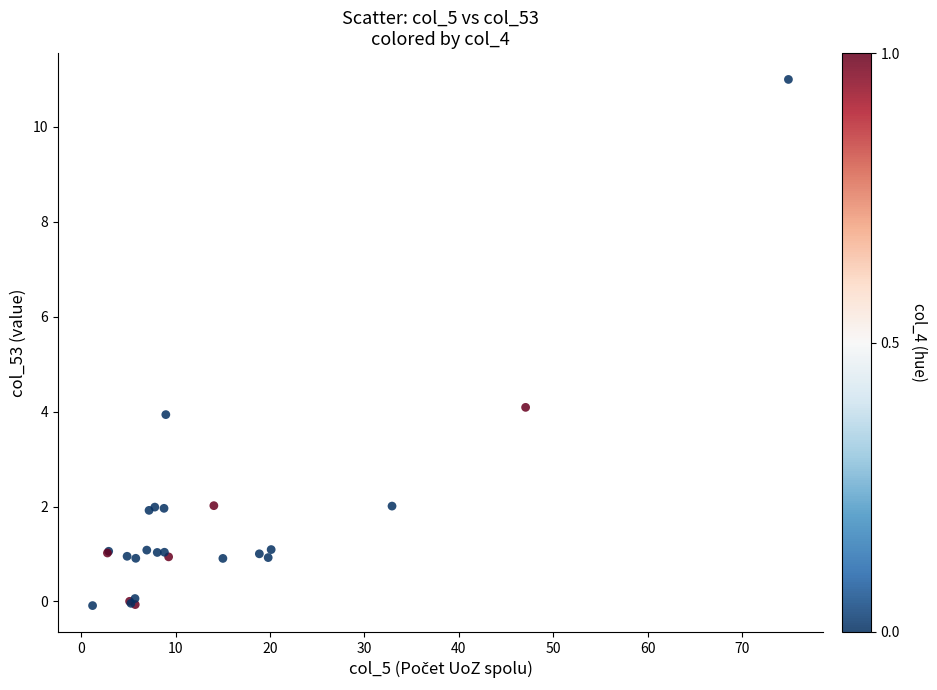

What Y value in the scatter plot is closest to 5?

4.1